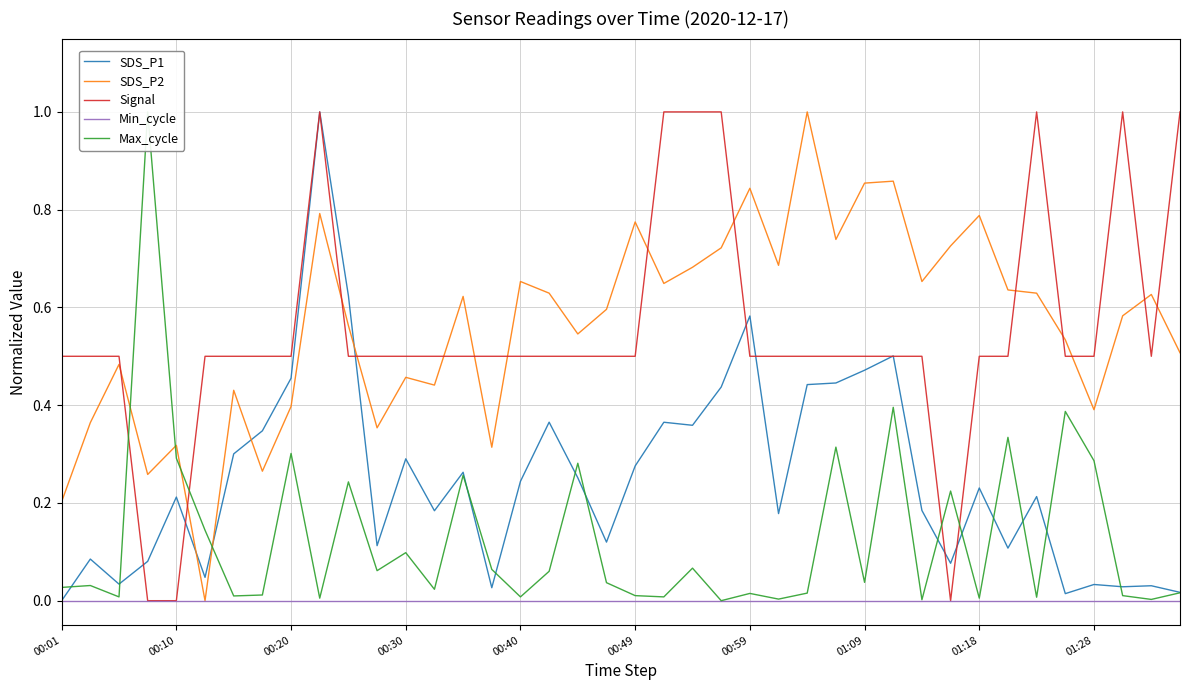

Is it true that SDS_P1 equals 1.0 at 00:59?

False